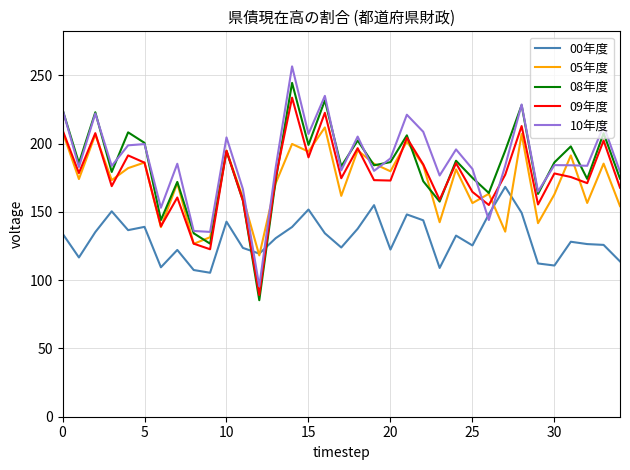

Which series has the widest spread of values?

10年度